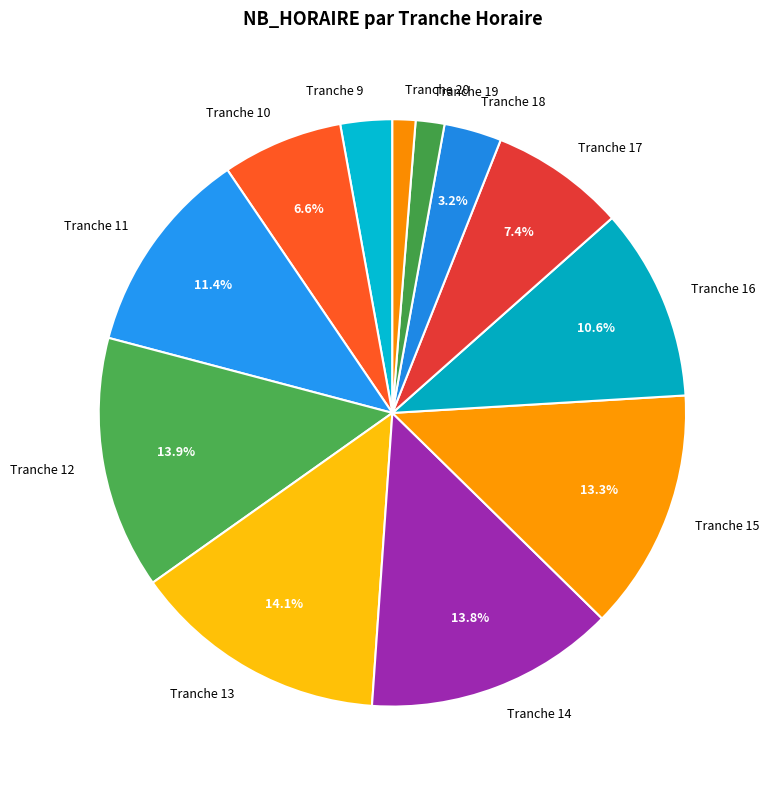

What percentage do Tranche 17 and Tranche 15 together represent?

20.7%